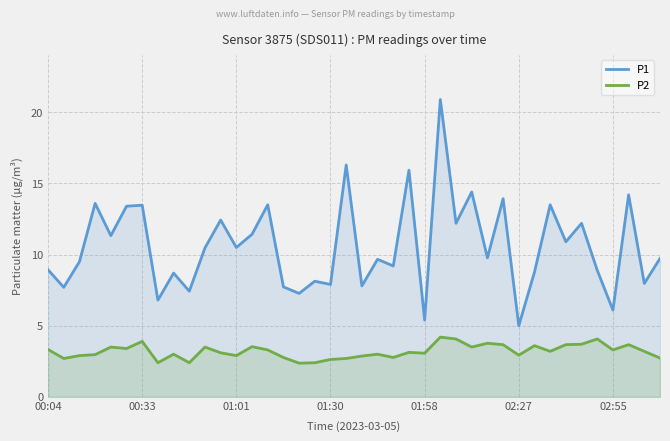

True or false: P2 has more than 2 interior local peaks.

True